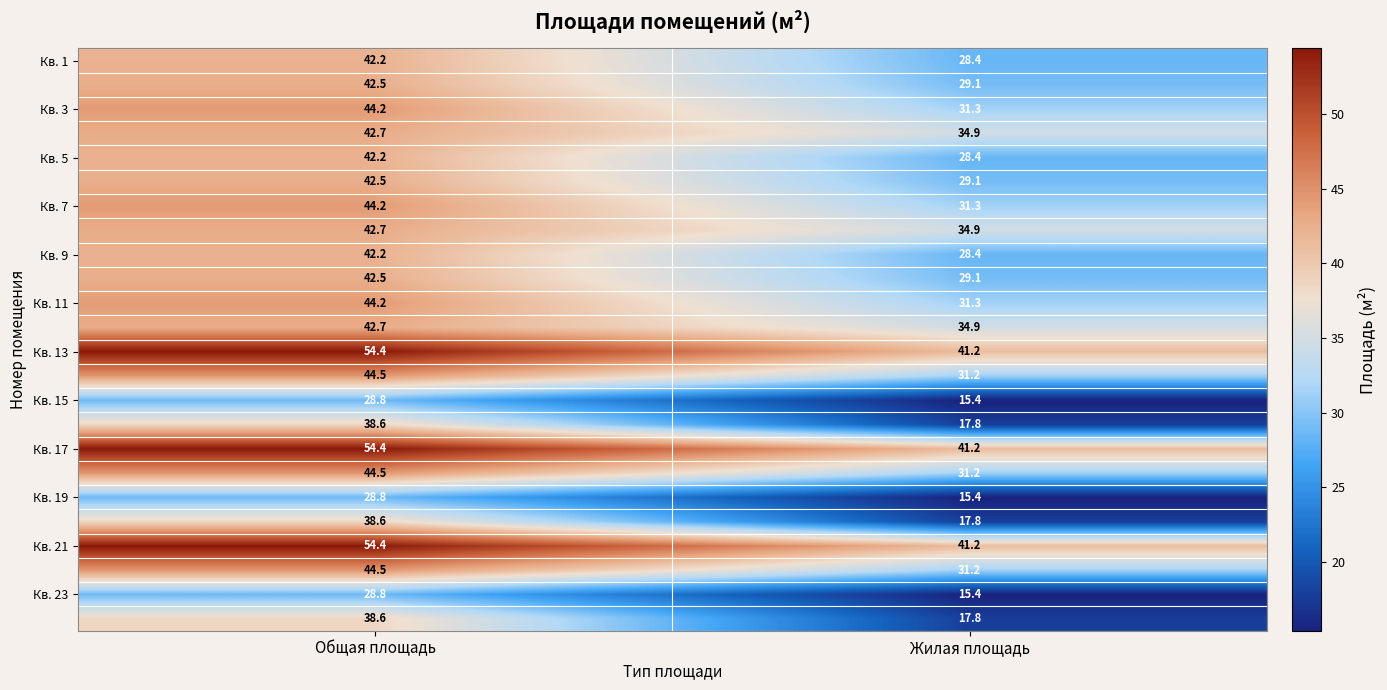

What is the total value across all series at Жилая площадь?

687.9